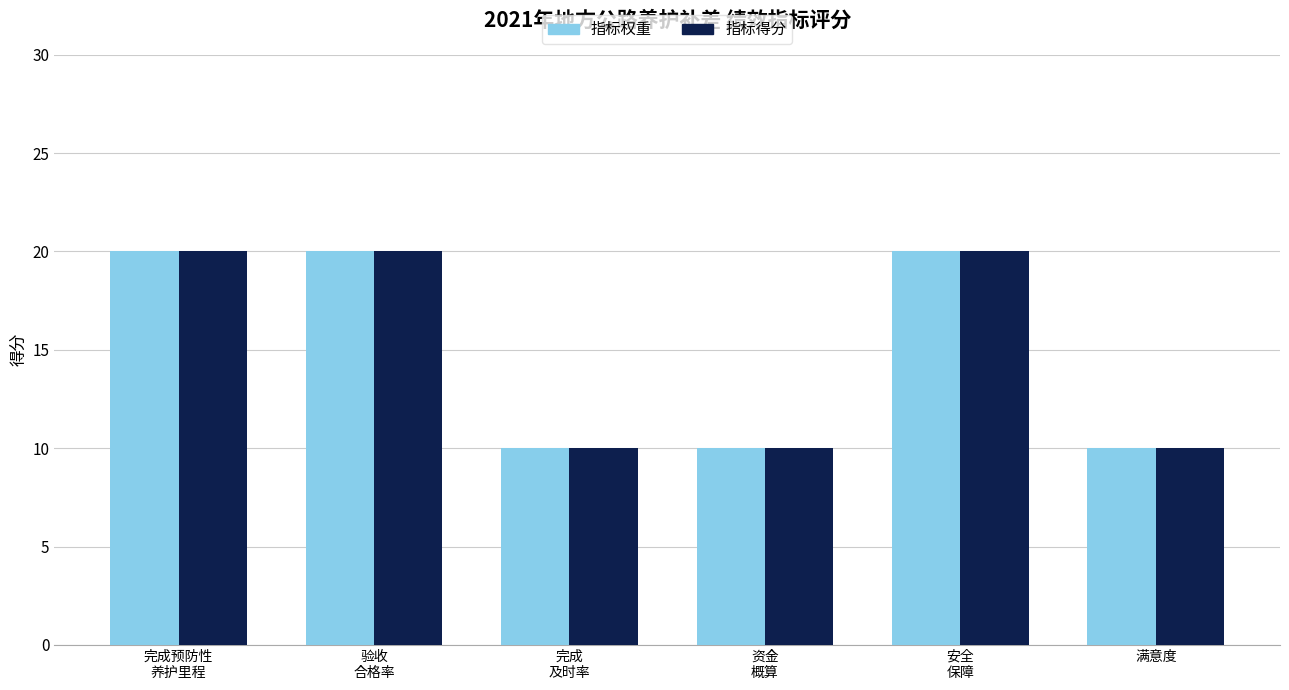

At how many categories does at least one series exceed 12?

3